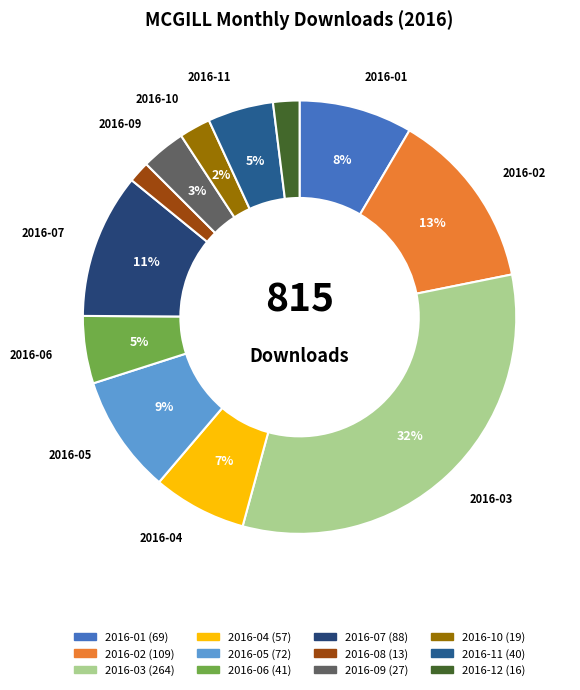

How many slices are in this pie chart?

12